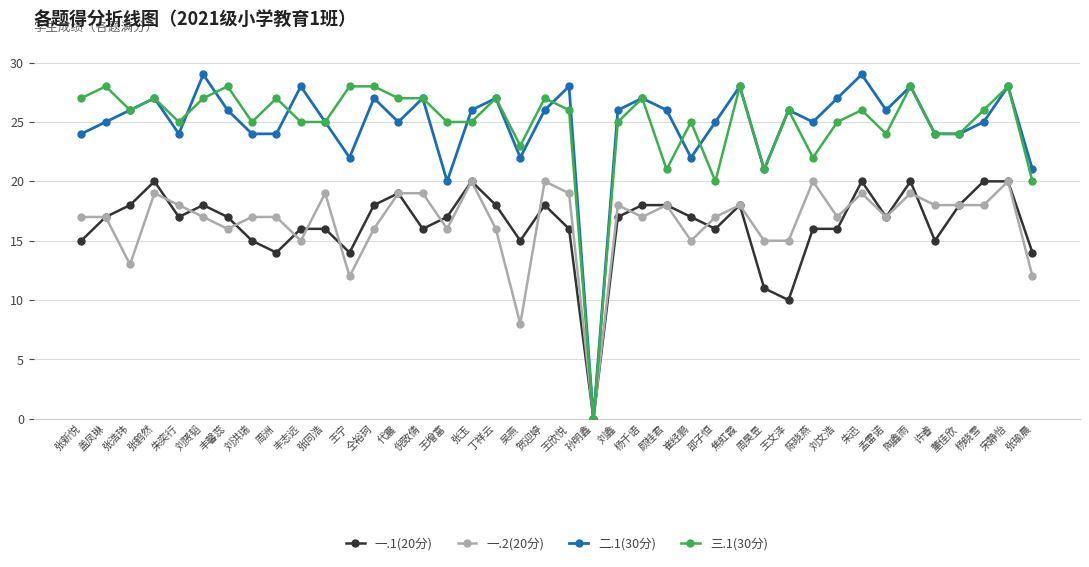

What is the approximate value of 一.2(20分) at 周昊昱, to the nearest 10?

20